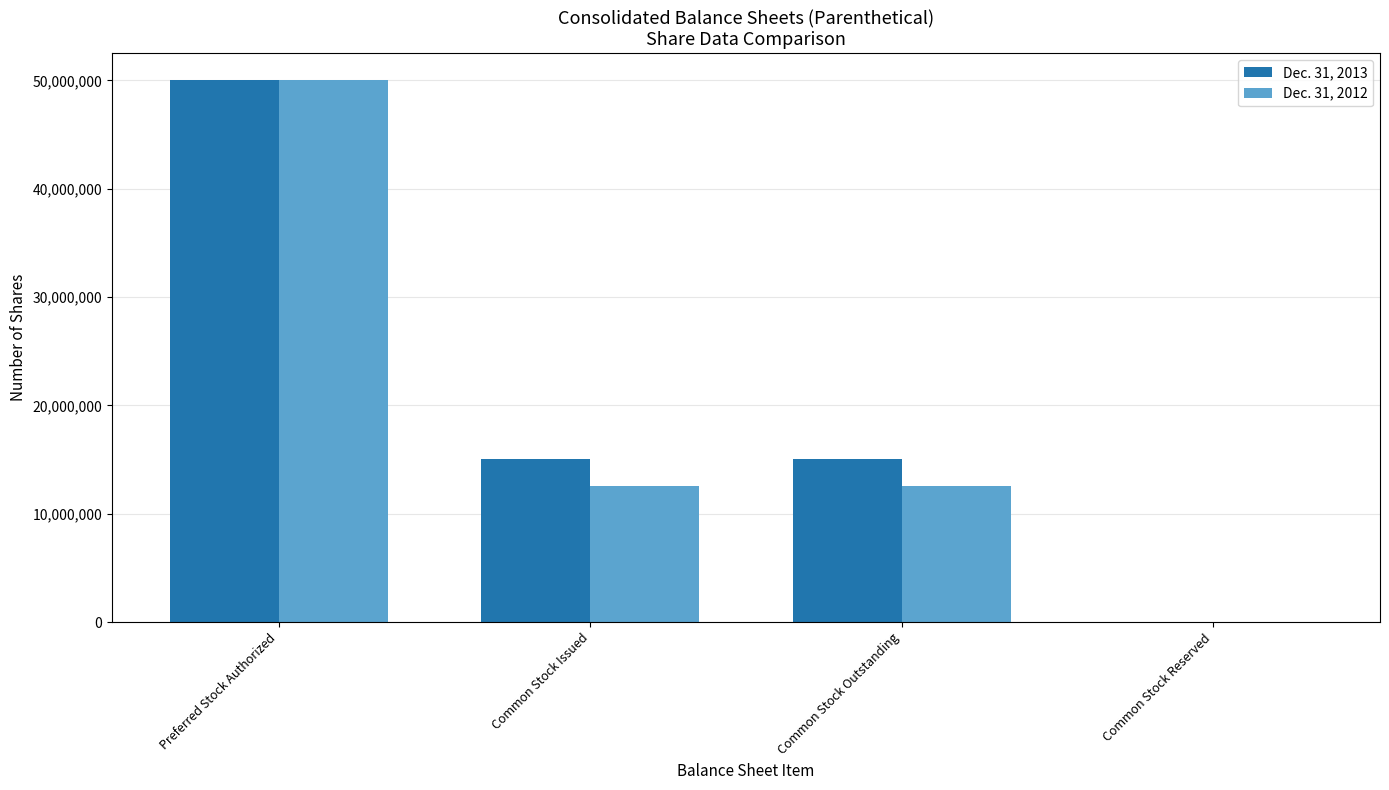

The value of Dec. 31, 2013 at Preferred Stock Authorized is 50000000. True or false?

True